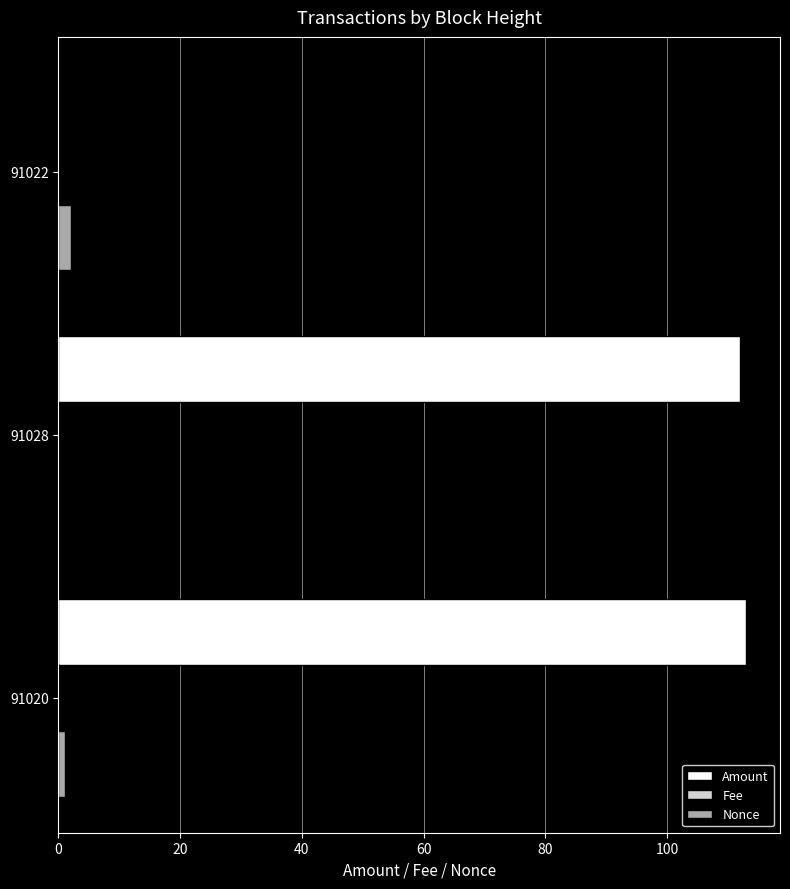

The Amount series shows 112.9 at 91020. True or false?

True